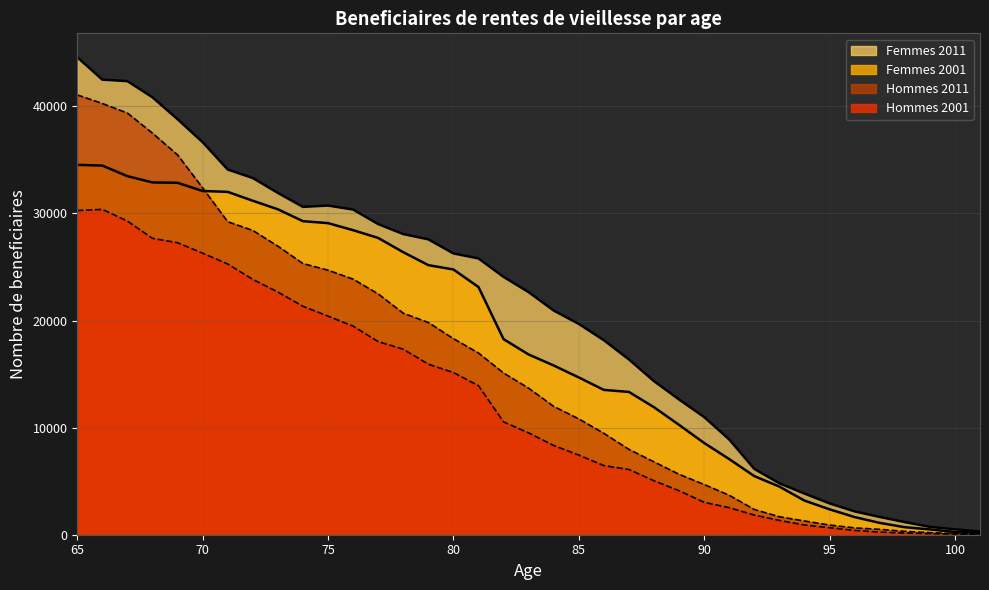

Which label corresponds to the largest value in the chart?

65